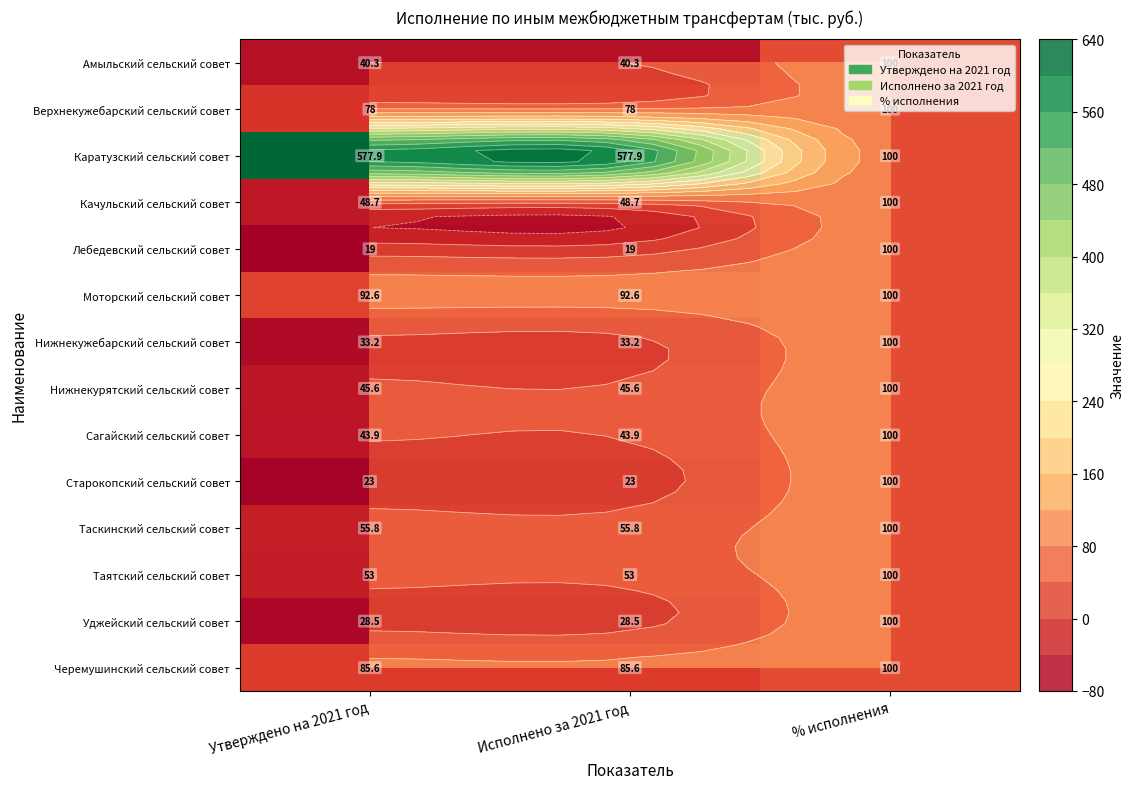

At which category is the sum across all series the highest?

% исполнения